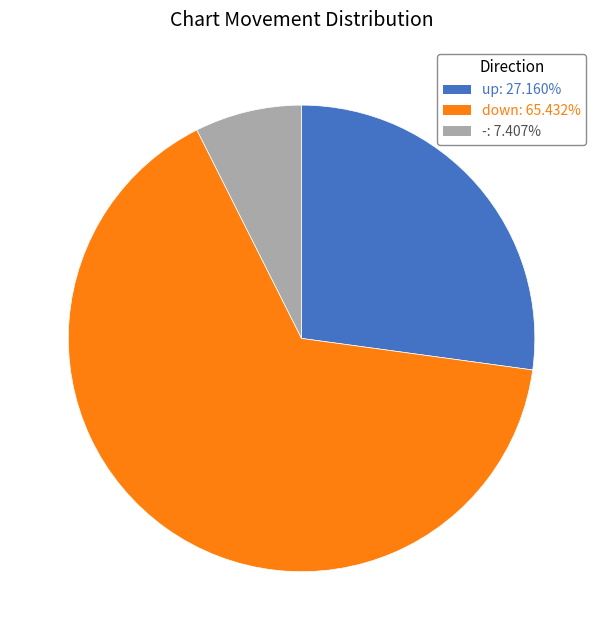

Which category has the smallest portion of the pie?

-